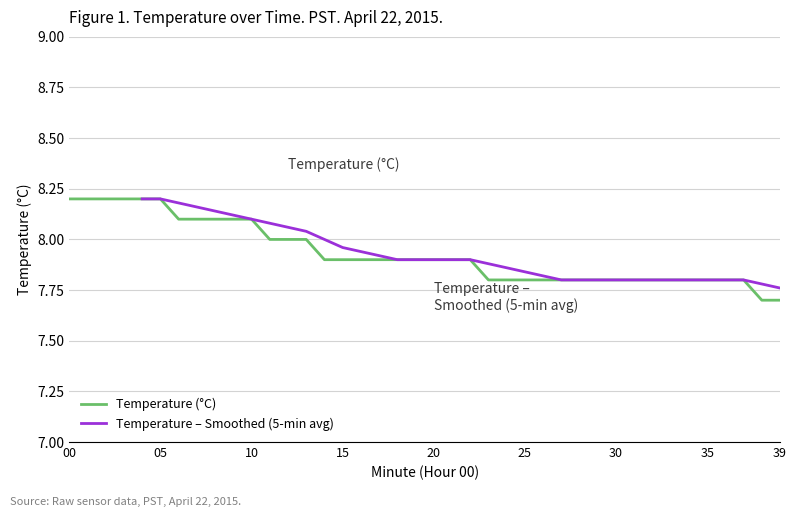

At which label is the value closest to 7?

38